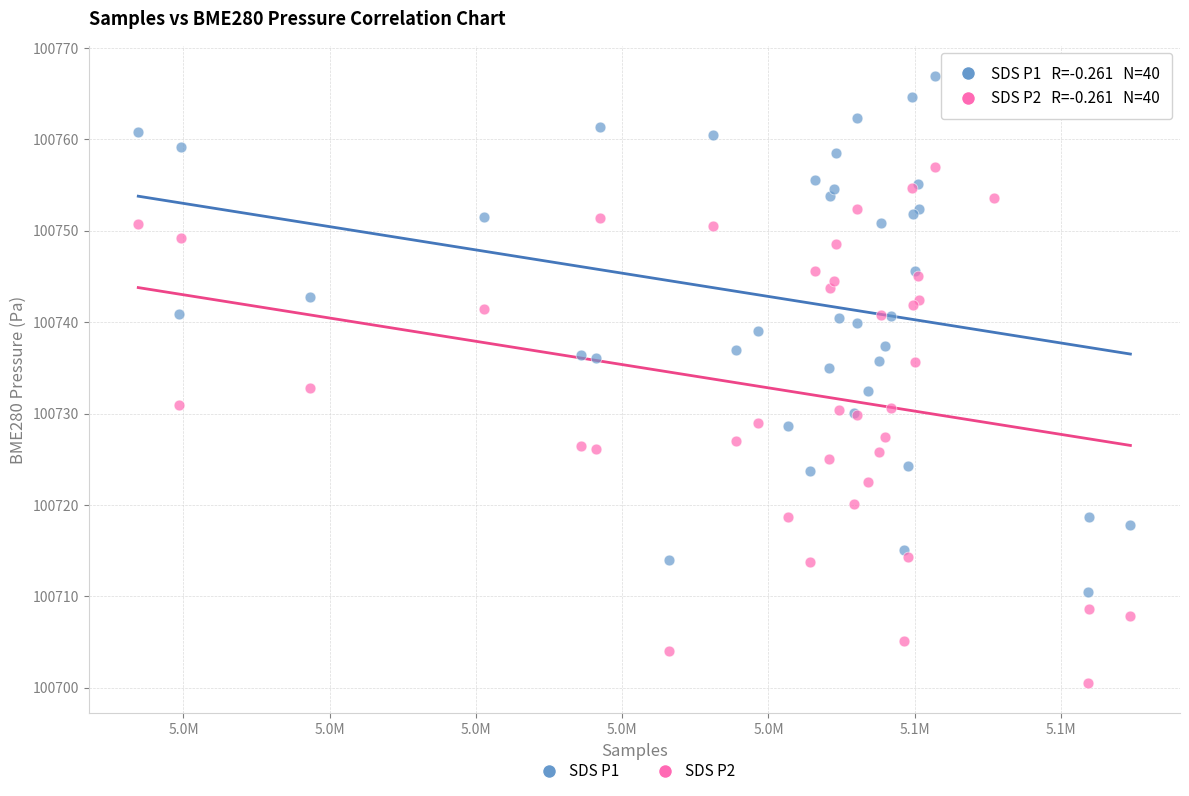

Which series reaches the minimum Y coordinate?

SDS P2